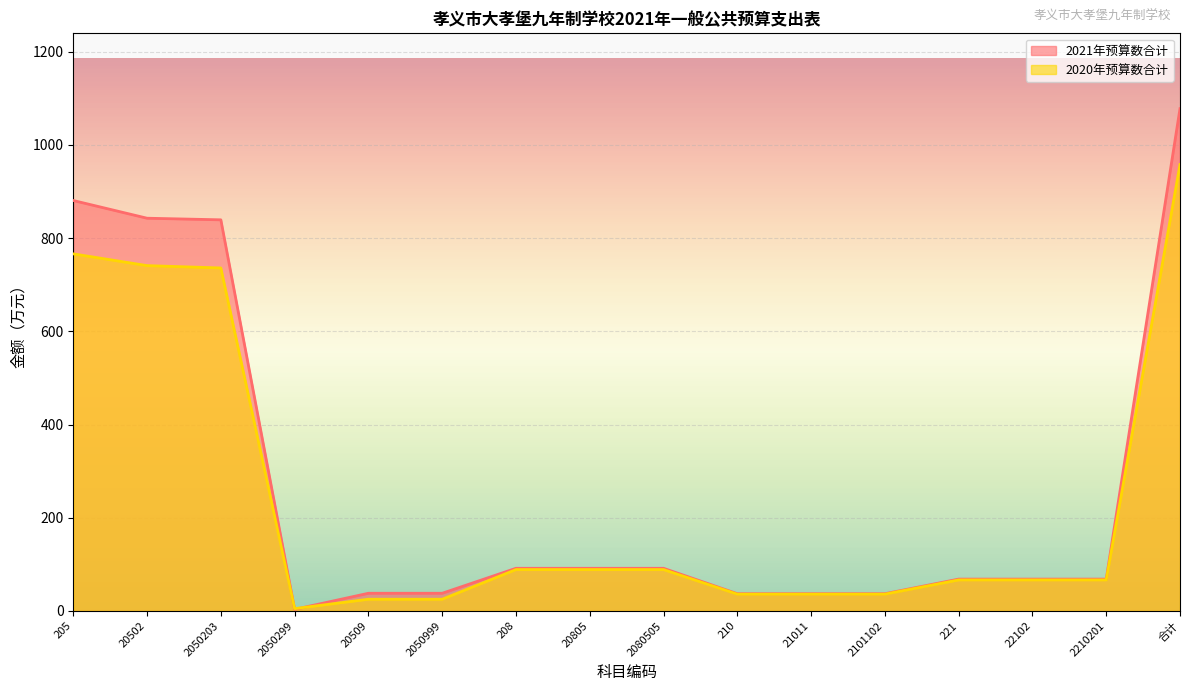

How many data points in 2021年预算数合计 are above 68?

10